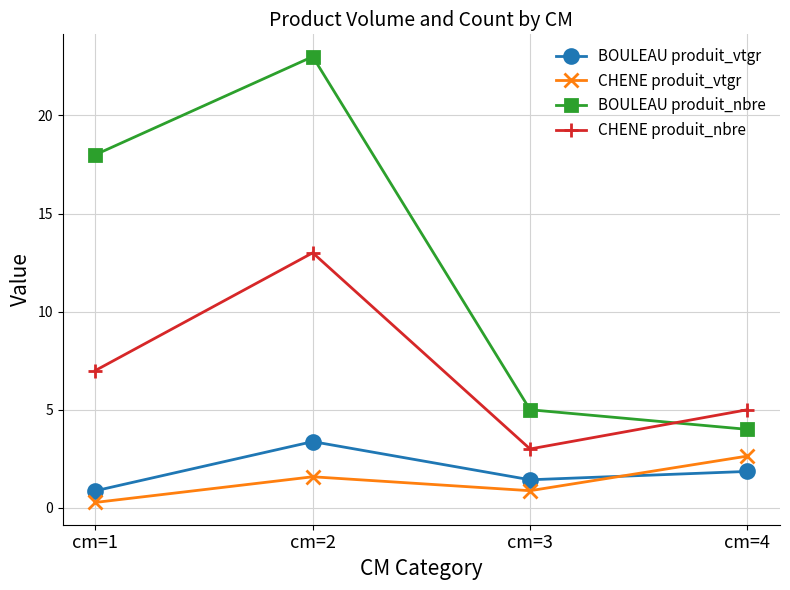

List the series in order of their peak value, lowest first.

CHENE produit_vtgr, BOULEAU produit_vtgr, CHENE produit_nbre, BOULEAU produit_nbre